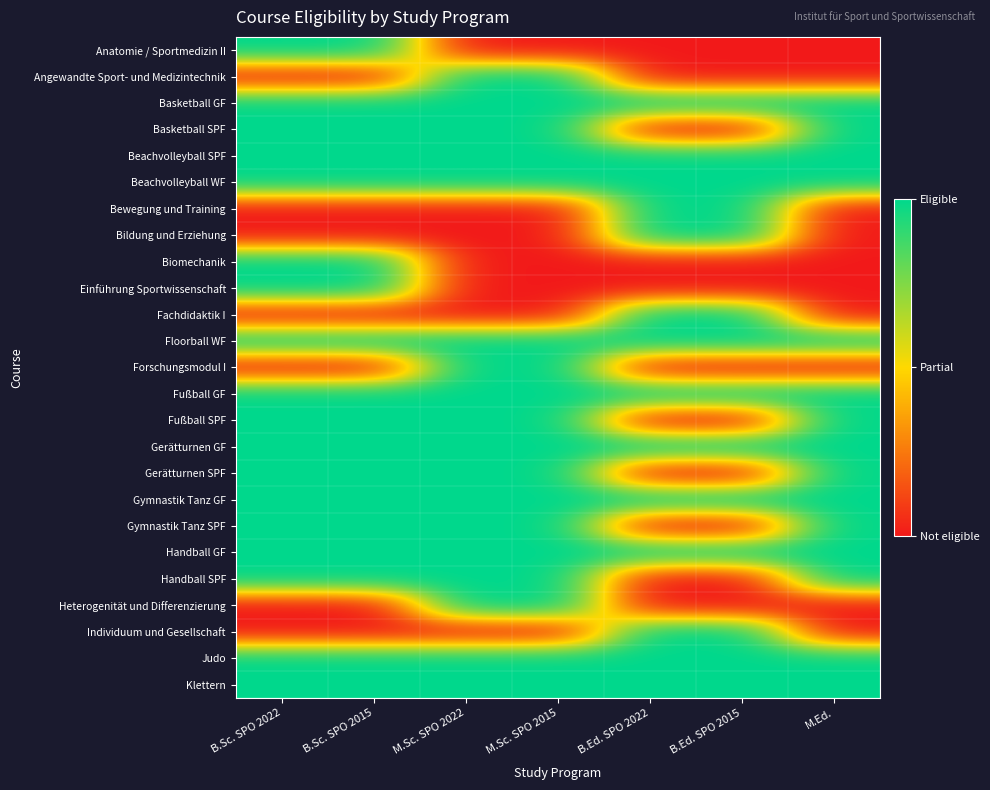

Reading left to right, list all the values displayed in this chart.

Anatomie / Sportmedizin II: B.Sc. SPO 2022=1	B.Sc. SPO 2015=1	M.Sc. SPO 2022=0	M.Sc. SPO 2015=0	B.Ed. SPO 2022=0	B.Ed. SPO 2015=0	M.Ed.=0
Angewandte Sport- und Medizintechnik: B.Sc. SPO 2022=0	B.Sc. SPO 2015=0	M.Sc. SPO 2022=1	M.Sc. SPO 2015=1	B.Ed. SPO 2022=0	B.Ed. SPO 2015=0	M.Ed.=0
Basketball GF: B.Sc. SPO 2022=1	B.Sc. SPO 2015=1	M.Sc. SPO 2022=1	M.Sc. SPO 2015=1	B.Ed. SPO 2022=1	B.Ed. SPO 2015=1	M.Ed.=1
Basketball SPF: B.Sc. SPO 2022=1	B.Sc. SPO 2015=1	M.Sc. SPO 2022=1	M.Sc. SPO 2015=1	B.Ed. SPO 2022=0	B.Ed. SPO 2015=0	M.Ed.=1
Beachvolleyball SPF: B.Sc. SPO 2022=1	B.Sc. SPO 2015=1	M.Sc. SPO 2022=1	M.Sc. SPO 2015=1	B.Ed. SPO 2022=1	B.Ed. SPO 2015=1	M.Ed.=1
Beachvolleyball WF: B.Sc. SPO 2022=1	B.Sc. SPO 2015=1	M.Sc. SPO 2022=1	M.Sc. SPO 2015=1	B.Ed. SPO 2022=1	B.Ed. SPO 2015=1	M.Ed.=1
Bewegung und Training: B.Sc. SPO 2022=0	B.Sc. SPO 2015=0	M.Sc. SPO 2022=0	M.Sc. SPO 2015=0	B.Ed. SPO 2022=1	B.Ed. SPO 2015=1	M.Ed.=0
Bildung und Erziehung: B.Sc. SPO 2022=0	B.Sc. SPO 2015=0	M.Sc. SPO 2022=0	M.Sc. SPO 2015=0	B.Ed. SPO 2022=1	B.Ed. SPO 2015=1	M.Ed.=0
Biomechanik: B.Sc. SPO 2022=1	B.Sc. SPO 2015=1	M.Sc. SPO 2022=0	M.Sc. SPO 2015=0	B.Ed. SPO 2022=0	B.Ed. SPO 2015=0	M.Ed.=0
Einführung Sportwissenschaft: B.Sc. SPO 2022=1	B.Sc. SPO 2015=1	M.Sc. SPO 2022=0	M.Sc. SPO 2015=0	B.Ed. SPO 2022=0	B.Ed. SPO 2015=0	M.Ed.=0
Fachdidaktik I: B.Sc. SPO 2022=0	B.Sc. SPO 2015=0	M.Sc. SPO 2022=0	M.Sc. SPO 2015=0	B.Ed. SPO 2022=1	B.Ed. SPO 2015=1	M.Ed.=0
Floorball WF: B.Sc. SPO 2022=1	B.Sc. SPO 2015=1	M.Sc. SPO 2022=1	M.Sc. SPO 2015=1	B.Ed. SPO 2022=1	B.Ed. SPO 2015=1	M.Ed.=1
Forschungsmodul I: B.Sc. SPO 2022=0	B.Sc. SPO 2015=0	M.Sc. SPO 2022=1	M.Sc. SPO 2015=1	B.Ed. SPO 2022=0	B.Ed. SPO 2015=0	M.Ed.=0
Fußball GF: B.Sc. SPO 2022=1	B.Sc. SPO 2015=1	M.Sc. SPO 2022=1	M.Sc. SPO 2015=1	B.Ed. SPO 2022=1	B.Ed. SPO 2015=1	M.Ed.=1
Fußball SPF: B.Sc. SPO 2022=1	B.Sc. SPO 2015=1	M.Sc. SPO 2022=1	M.Sc. SPO 2015=1	B.Ed. SPO 2022=0	B.Ed. SPO 2015=0	M.Ed.=1
Gerätturnen GF: B.Sc. SPO 2022=1	B.Sc. SPO 2015=1	M.Sc. SPO 2022=1	M.Sc. SPO 2015=1	B.Ed. SPO 2022=1	B.Ed. SPO 2015=1	M.Ed.=1
Gerätturnen SPF: B.Sc. SPO 2022=1	B.Sc. SPO 2015=1	M.Sc. SPO 2022=1	M.Sc. SPO 2015=1	B.Ed. SPO 2022=0	B.Ed. SPO 2015=0	M.Ed.=1
Gymnastik Tanz GF: B.Sc. SPO 2022=1	B.Sc. SPO 2015=1	M.Sc. SPO 2022=1	M.Sc. SPO 2015=1	B.Ed. SPO 2022=1	B.Ed. SPO 2015=1	M.Ed.=1
Gymnastik Tanz SPF: B.Sc. SPO 2022=1	B.Sc. SPO 2015=1	M.Sc. SPO 2022=1	M.Sc. SPO 2015=1	B.Ed. SPO 2022=0	B.Ed. SPO 2015=0	M.Ed.=1
Handball GF: B.Sc. SPO 2022=1	B.Sc. SPO 2015=1	M.Sc. SPO 2022=1	M.Sc. SPO 2015=1	B.Ed. SPO 2022=1	B.Ed. SPO 2015=1	M.Ed.=1
Handball SPF: B.Sc. SPO 2022=1	B.Sc. SPO 2015=1	M.Sc. SPO 2022=1	M.Sc. SPO 2015=1	B.Ed. SPO 2022=0	B.Ed. SPO 2015=0	M.Ed.=1
Heterogenität und Differenzierung: B.Sc. SPO 2022=0	B.Sc. SPO 2015=0	M.Sc. SPO 2022=1	M.Sc. SPO 2015=1	B.Ed. SPO 2022=0	B.Ed. SPO 2015=0	M.Ed.=0
Individuum und Gesellschaft: B.Sc. SPO 2022=0	B.Sc. SPO 2015=0	M.Sc. SPO 2022=0	M.Sc. SPO 2015=0	B.Ed. SPO 2022=1	B.Ed. SPO 2015=1	M.Ed.=0
Judo: B.Sc. SPO 2022=1	B.Sc. SPO 2015=1	M.Sc. SPO 2022=1	M.Sc. SPO 2015=1	B.Ed. SPO 2022=1	B.Ed. SPO 2015=1	M.Ed.=1
Klettern: B.Sc. SPO 2022=1	B.Sc. SPO 2015=1	M.Sc. SPO 2022=1	M.Sc. SPO 2015=1	B.Ed. SPO 2022=1	B.Ed. SPO 2015=1	M.Ed.=1